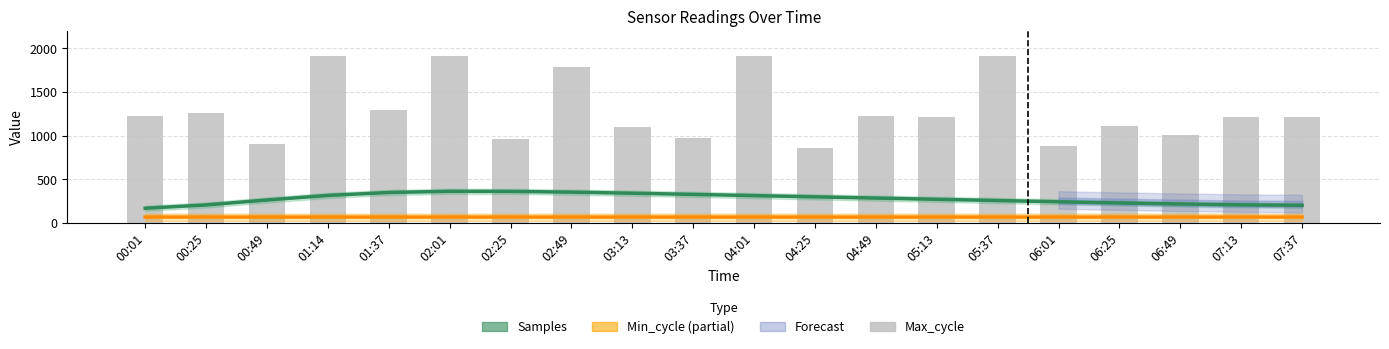

Which category has the highest value in the Samples (smoothed) series?

02:01